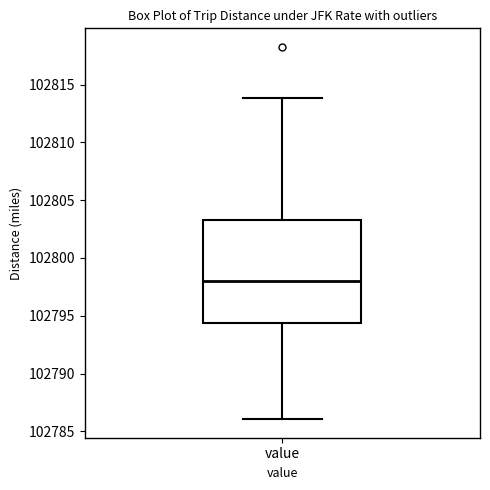

Transcribe this box plot: give where the median line is, the range the box spans, and where the two whiskers end, as read against the y-axis. The values are not printed on the chart, so give them approximately, as read against the axis.

median 102798.0, box 102794.5 to 102803.5, whiskers 102786.0 to 102814.0